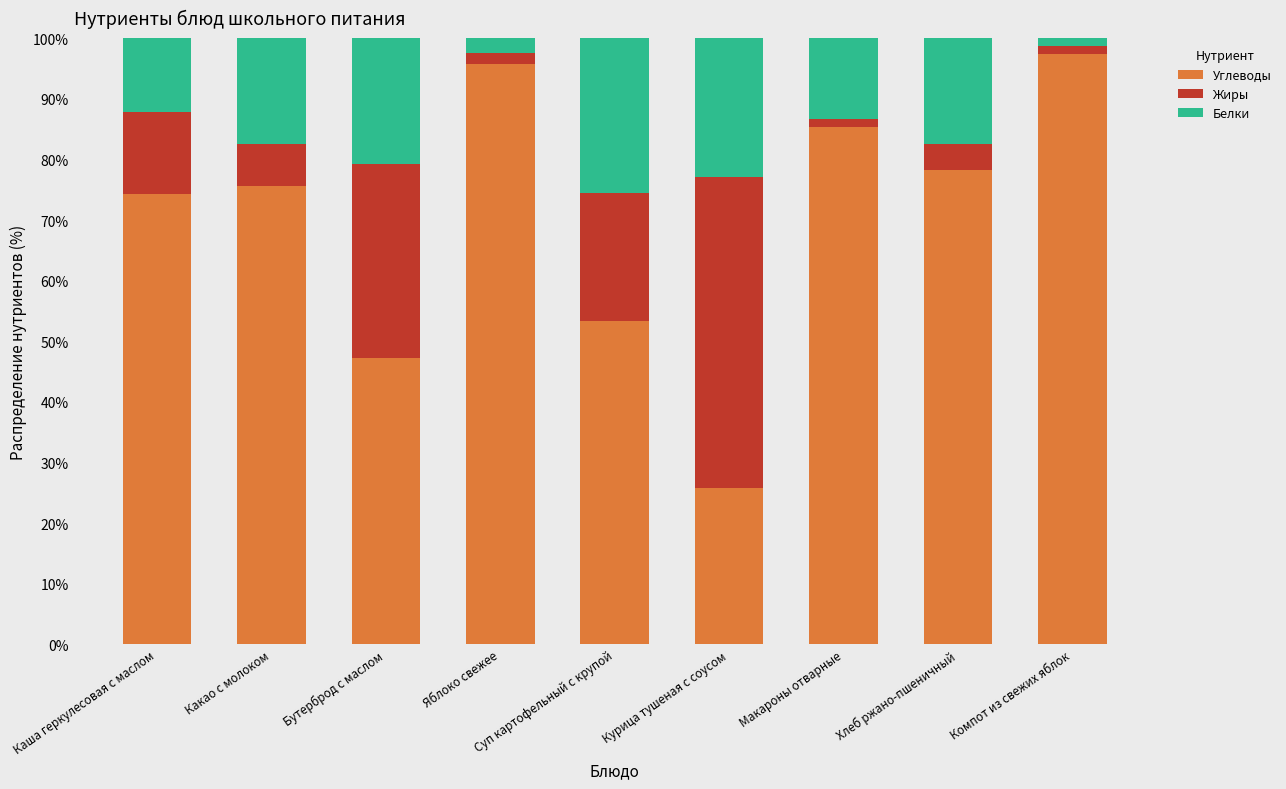

What is the sum of all Углеводы values?

632.8